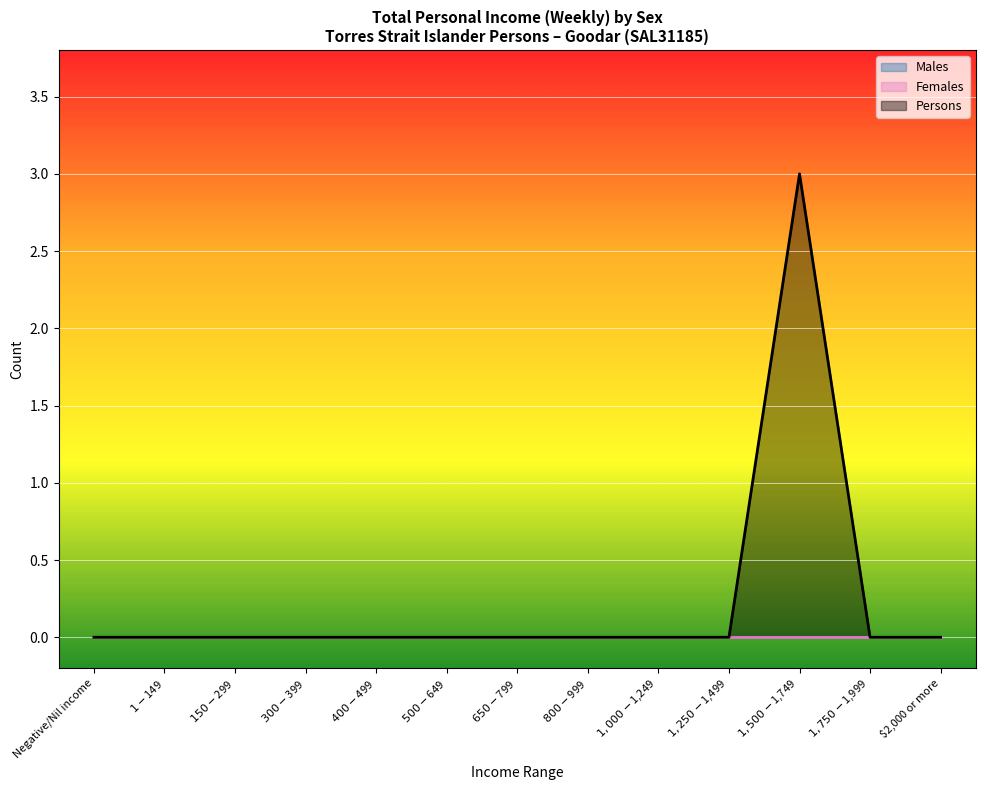

Is the value of Females at $300-$399 greater than the value of Males at Negative/Nil income?

No